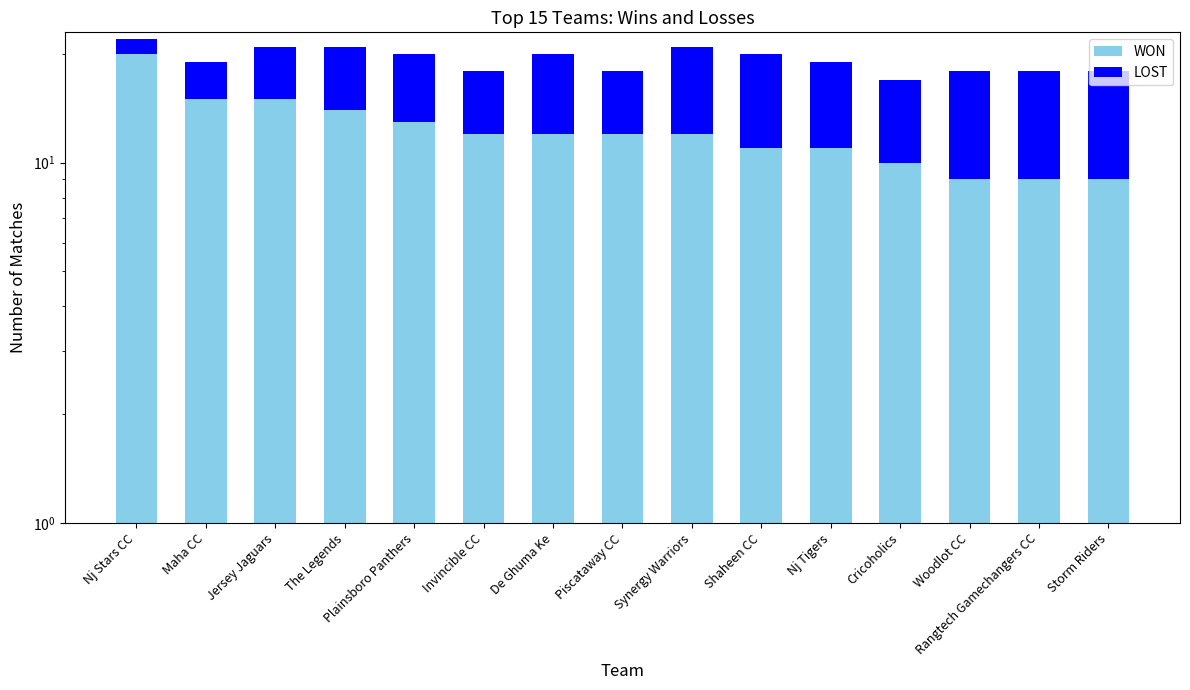

At which category is the sum across all series the highest?

Nj Stars CC